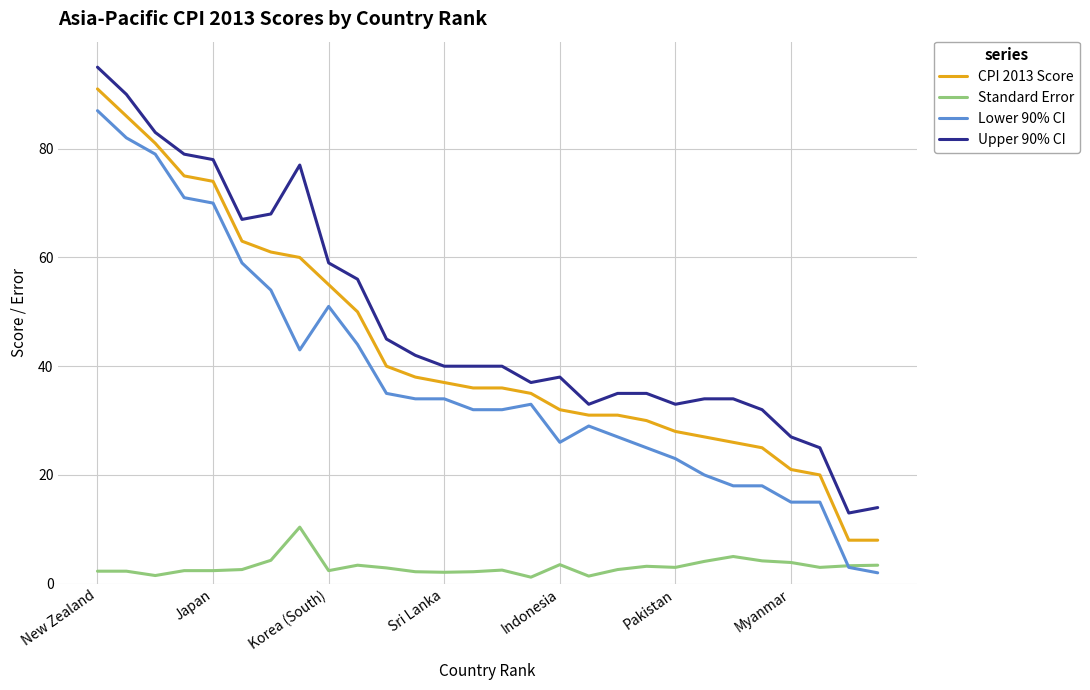

How many lines are shown in the chart?

4